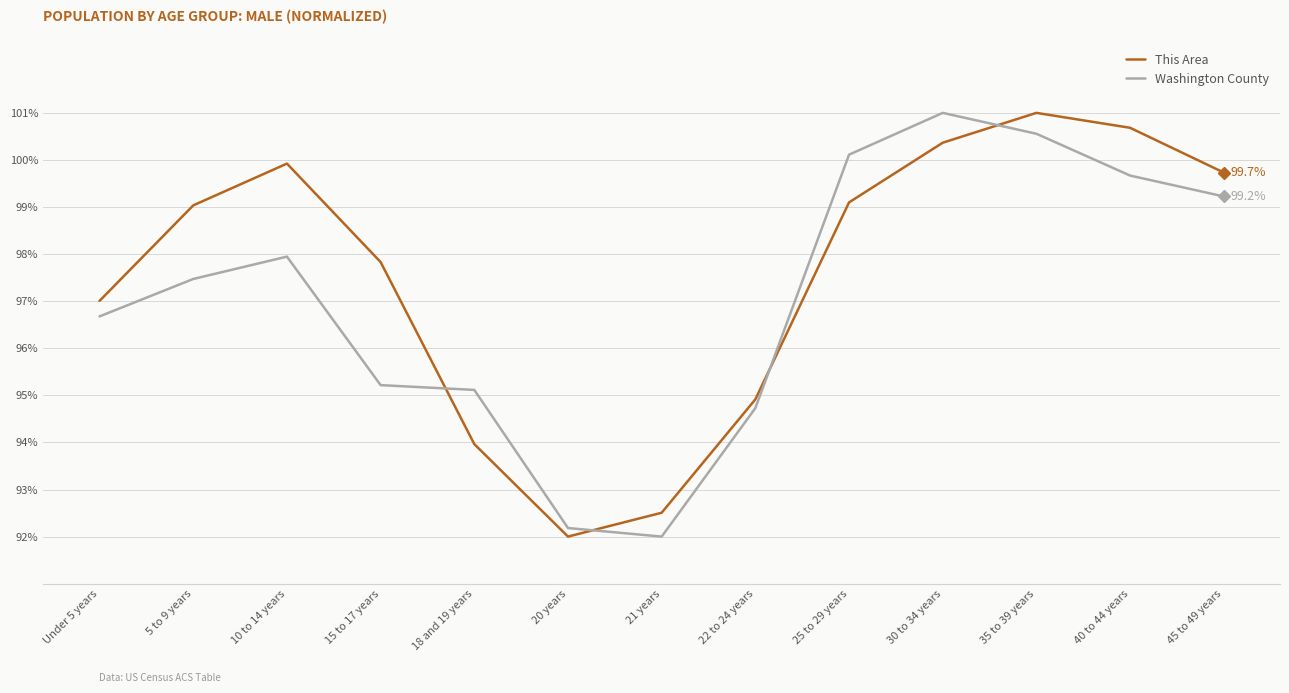

How many lines are shown in the chart?

2